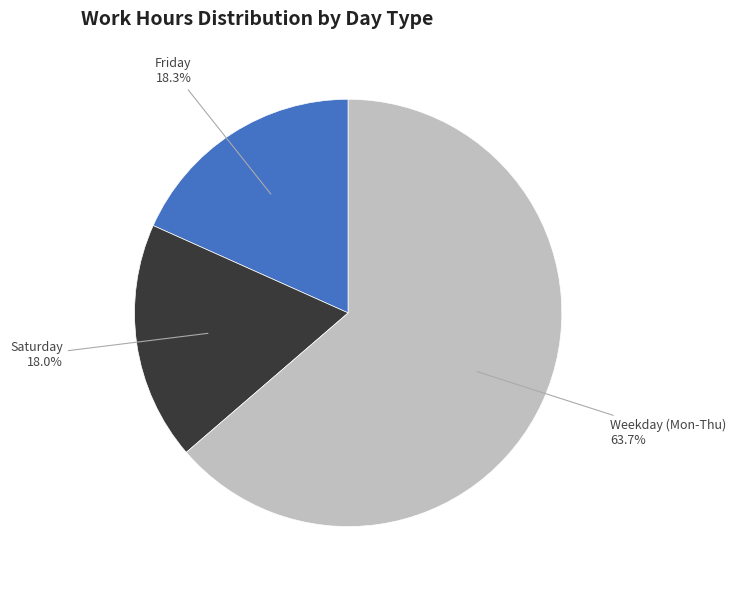

Is there a majority slice in this chart?

Yes